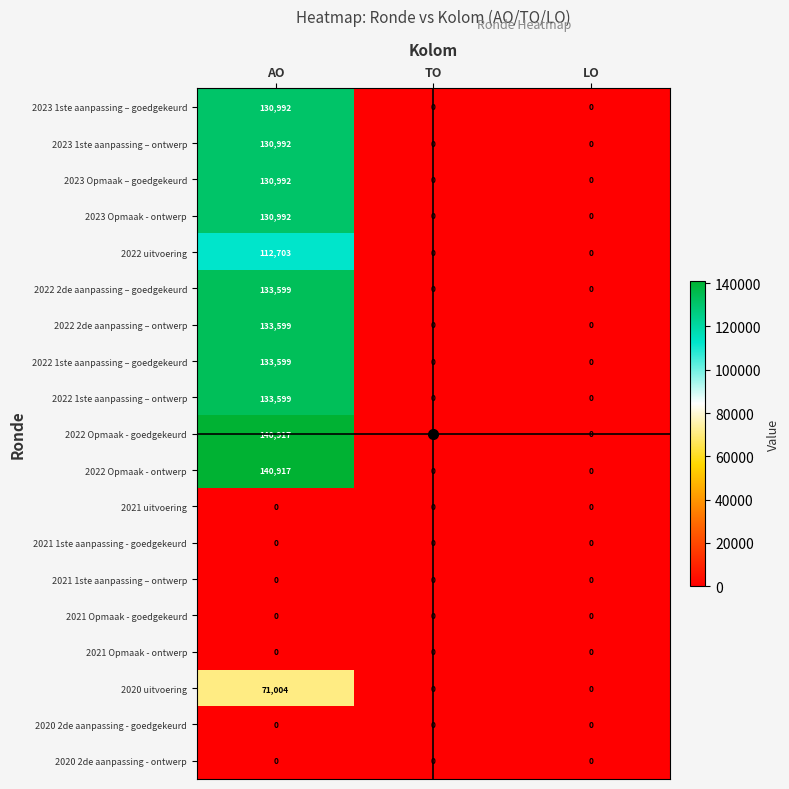

At which label does 2022 Opmaak - goedgekeurd reach its peak?

AO